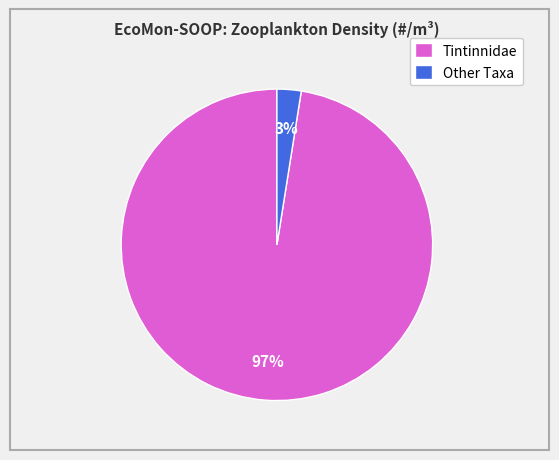

Rank the categories by value from lowest to highest.

Other Taxa, Tintinnidae